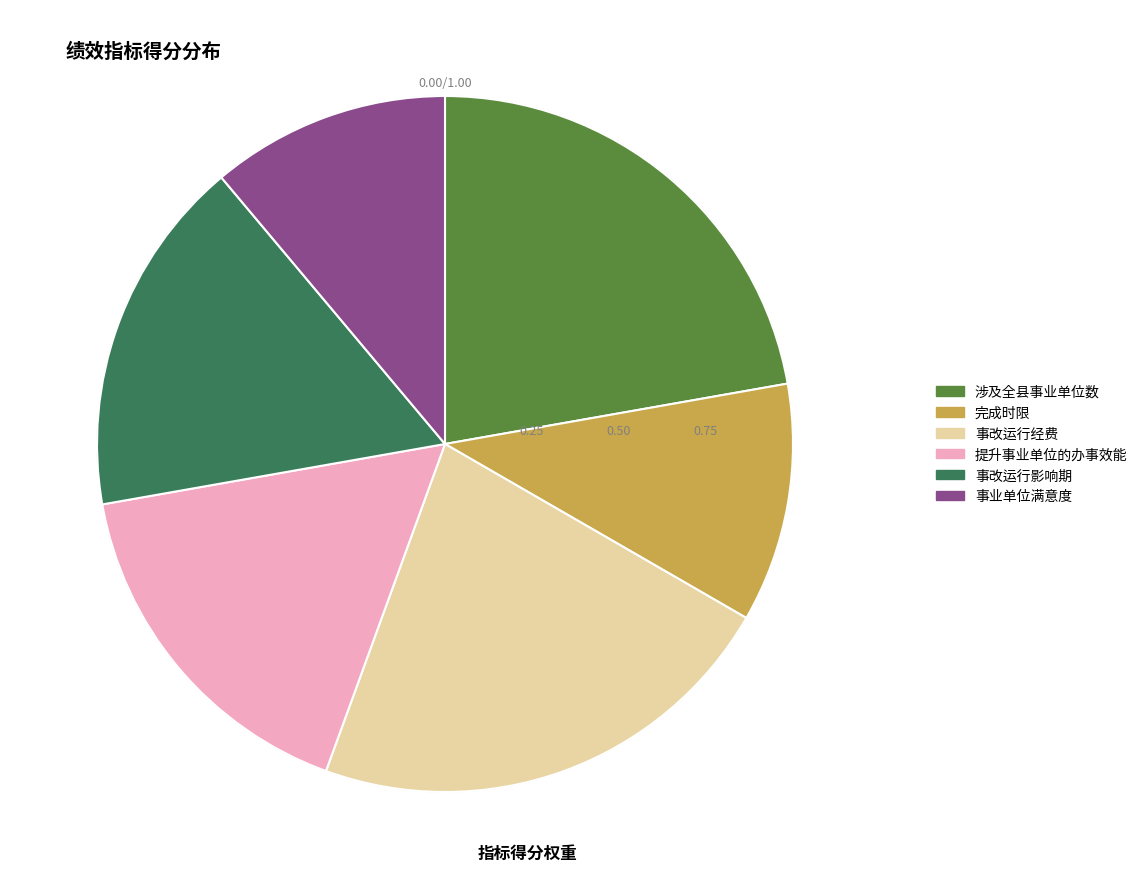

Is it true that 事改运行影响期 is 17% of the pie?

True